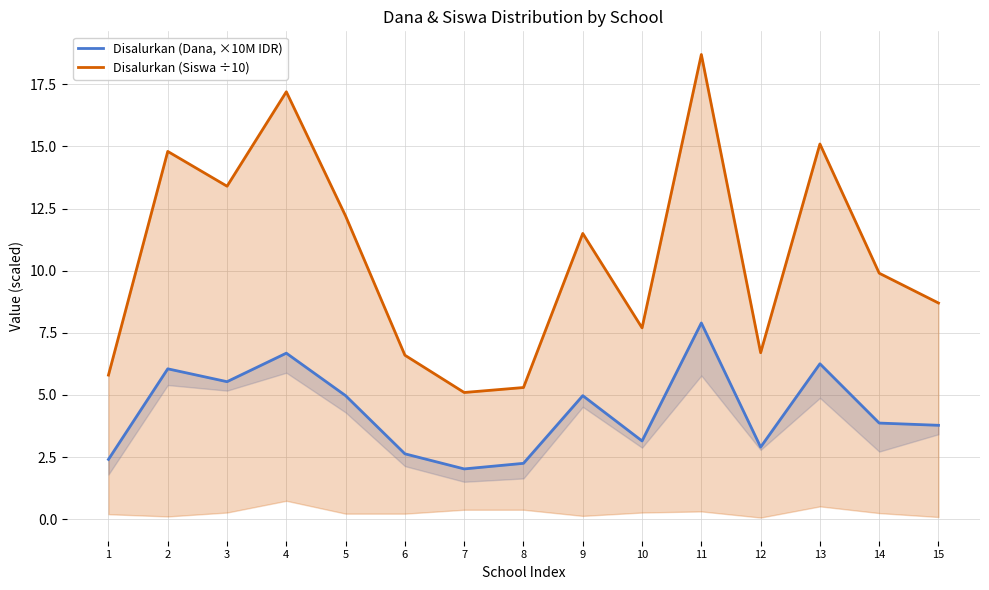

What is the total value across all series at 6?

9.2